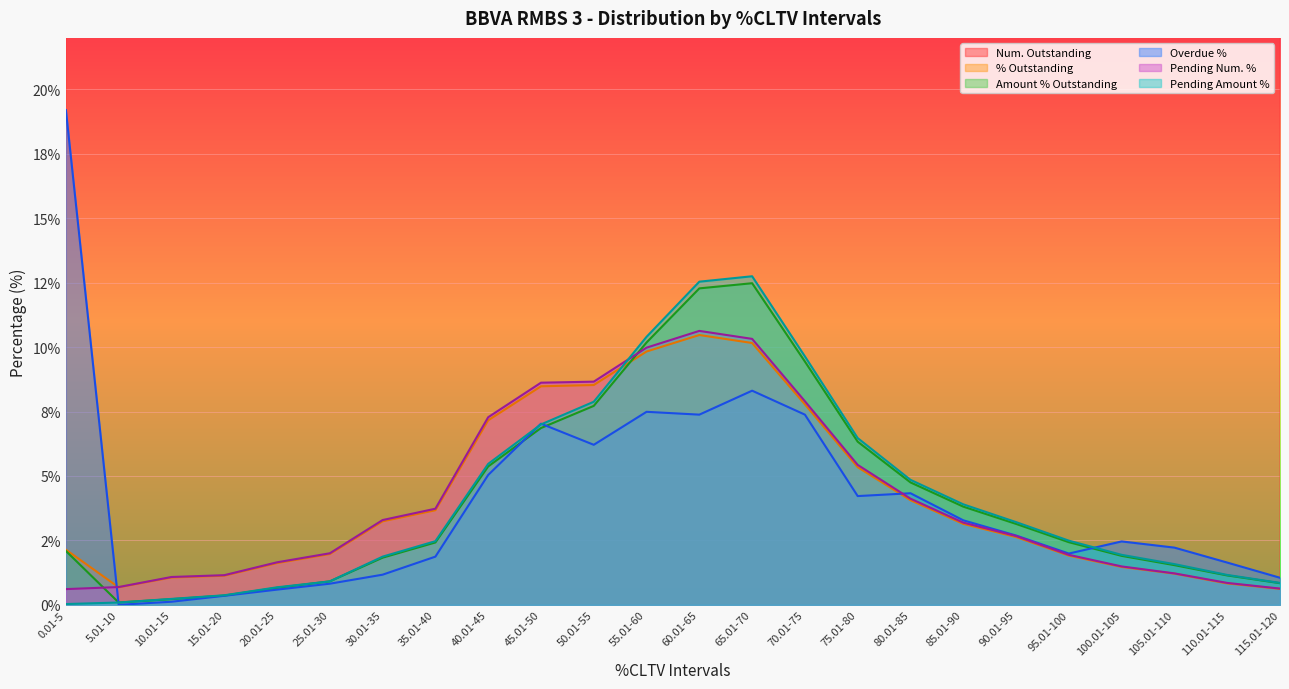

True or false: Pending Num. % has a value of 1.0 at 5.01-10.

False